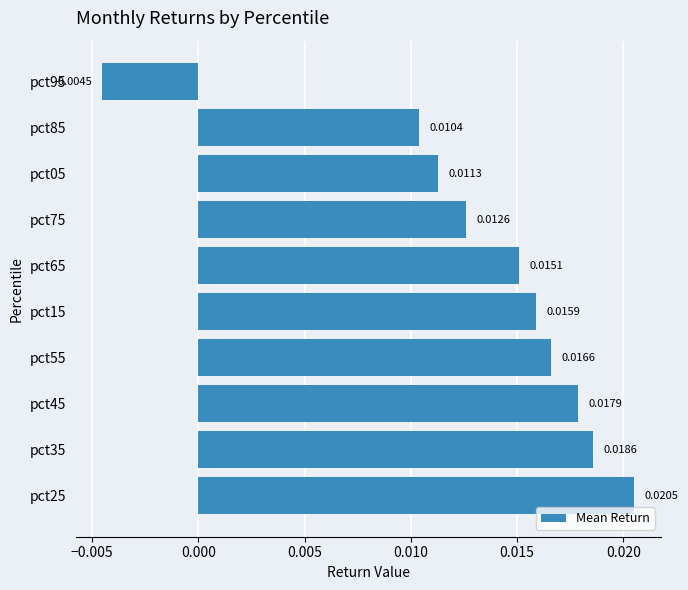

Count the values in the range 0 to 1.

9